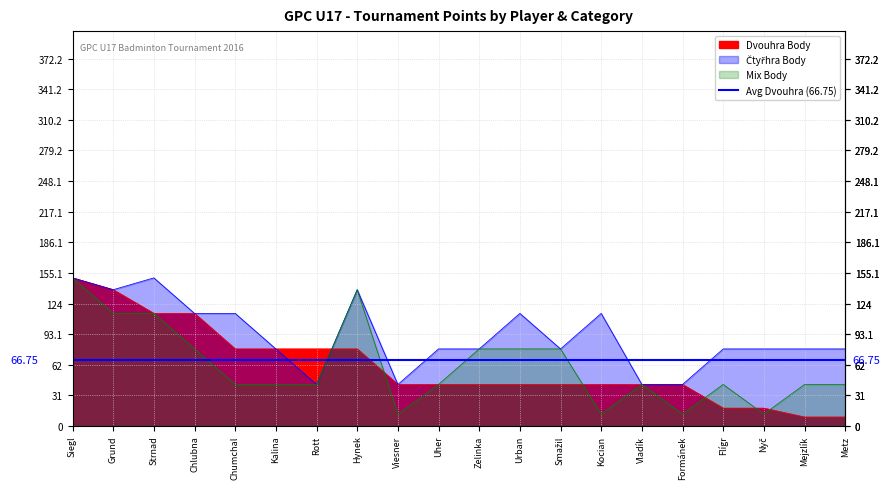

How many lines are shown in the chart?

3